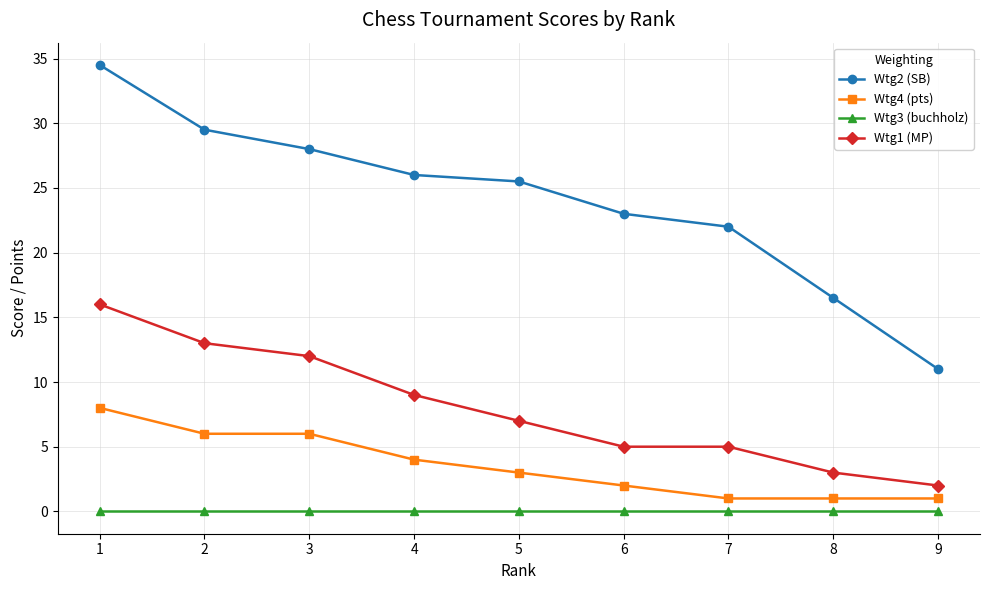

What is the lowest value of the Wtg4 (pts) series?

1.0